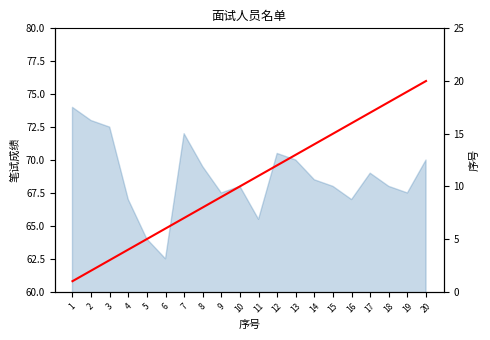

Where does the data first go above 11?

12